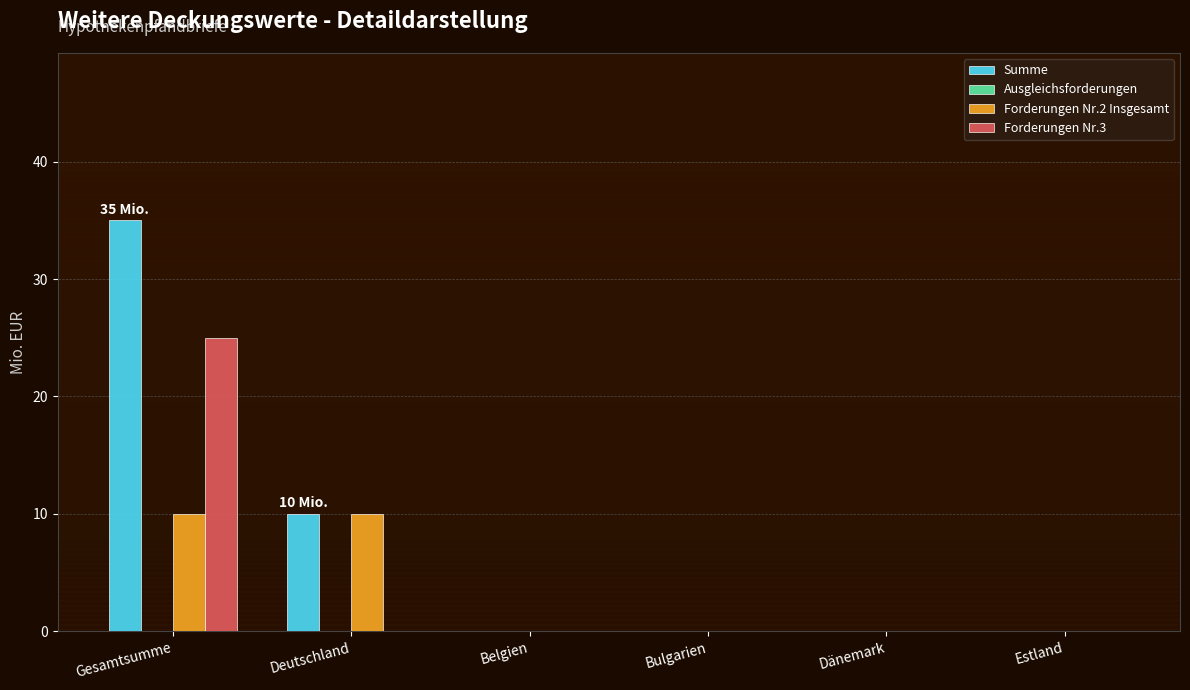

What is the total value across all series at Deutschland?

20